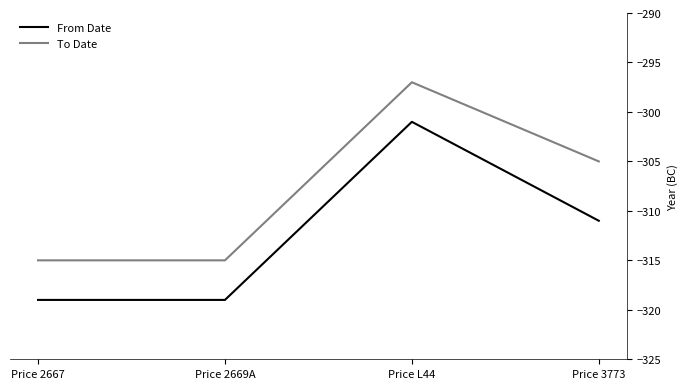

The From Date series shows -85 at Price 3773. True or false?

False